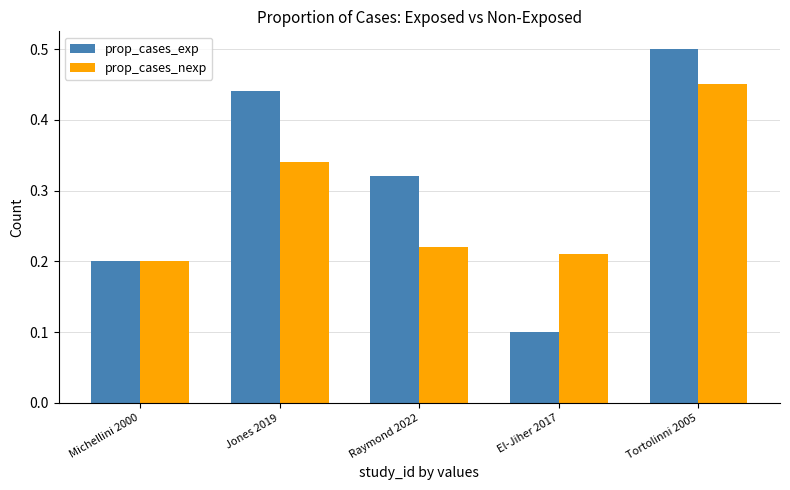

What are all the series names shown in the legend?

prop_cases_exp, prop_cases_nexp